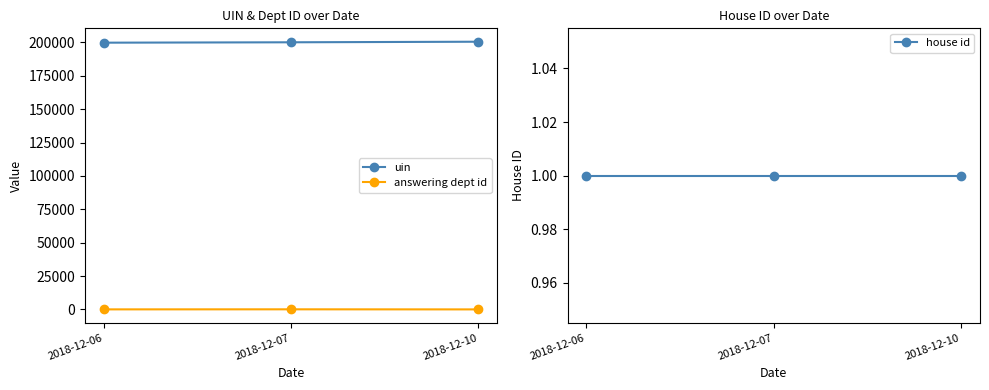

The value of house id at 2018-12-10 is 1.4. True or false?

False